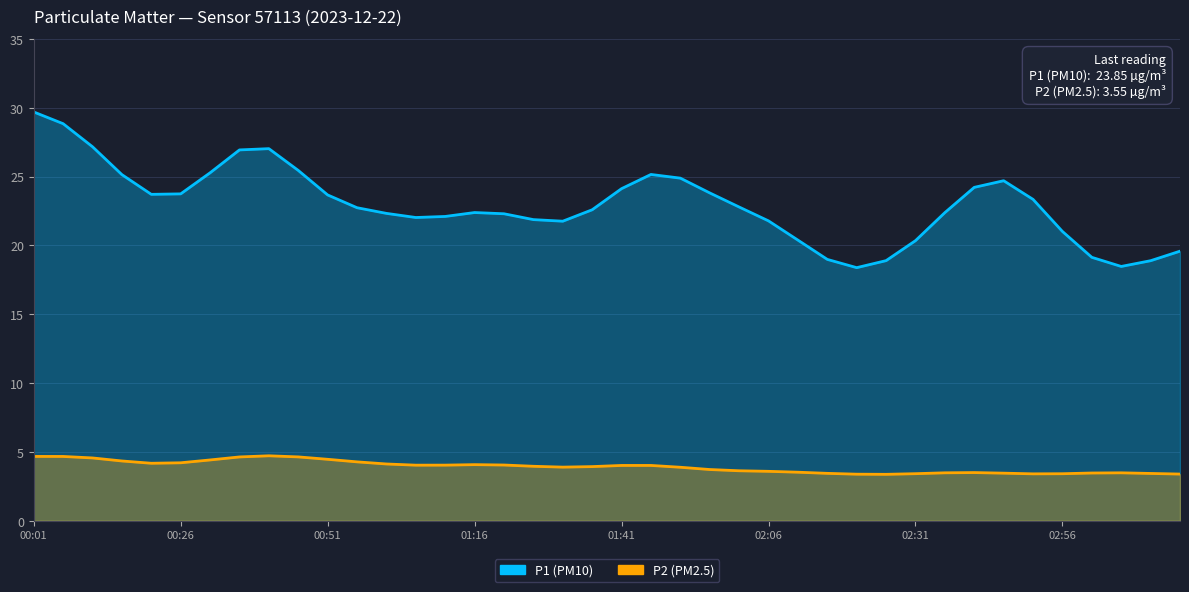

True or false: P2 and P1 intersect in this chart.

False